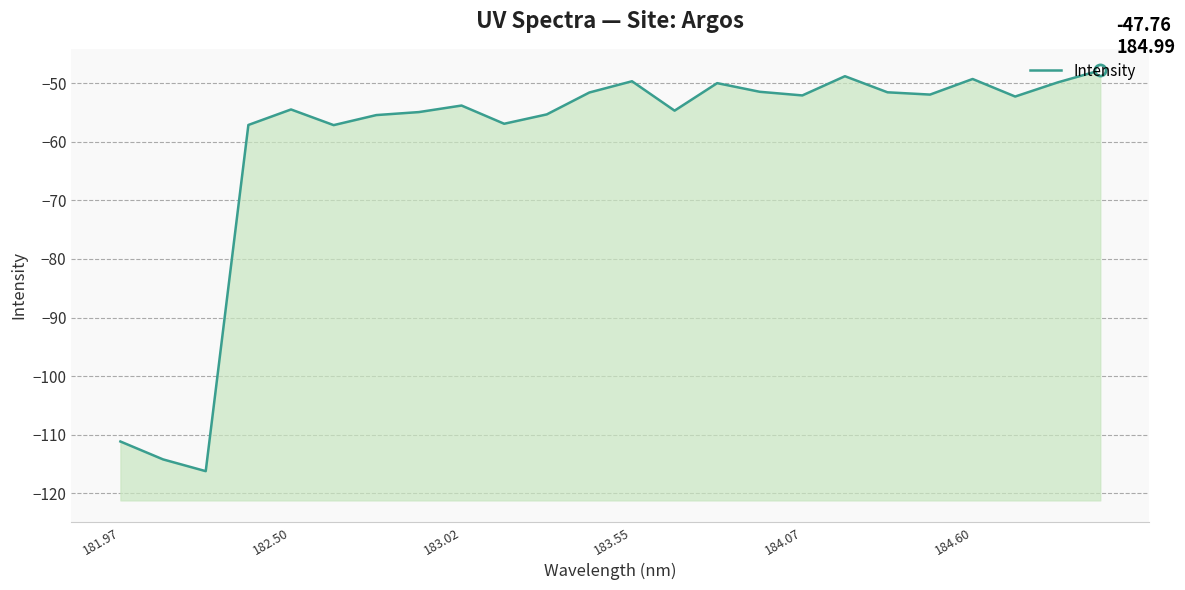

The chart shows a value of -200.5 at 182.50. True or false?

False